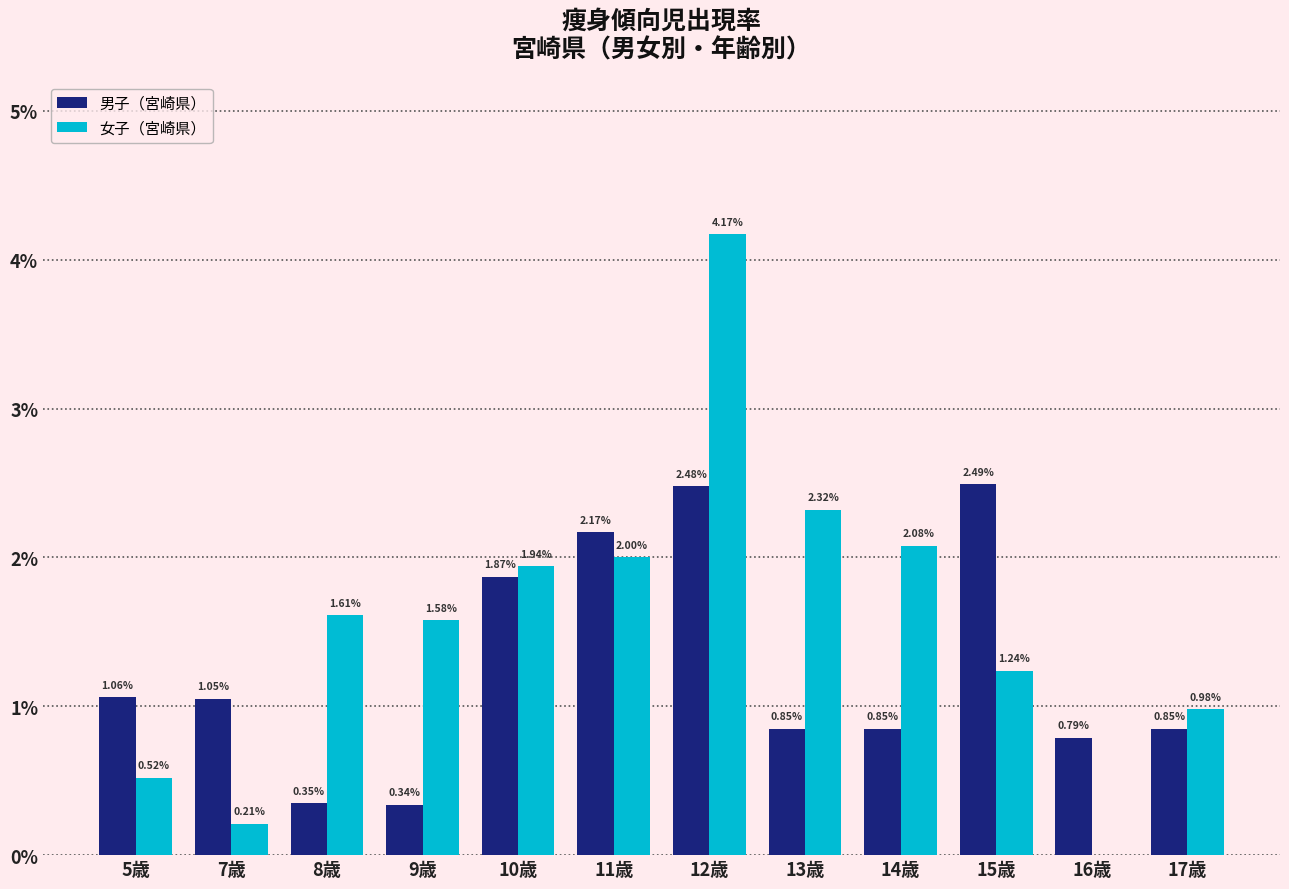

Between 5歳 and 10歳, which series saw the biggest shift?

女子（宮崎県）